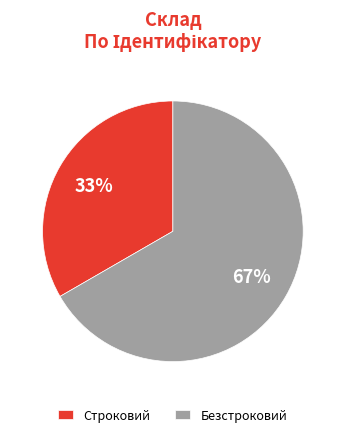

Count the number of slices in the pie.

2